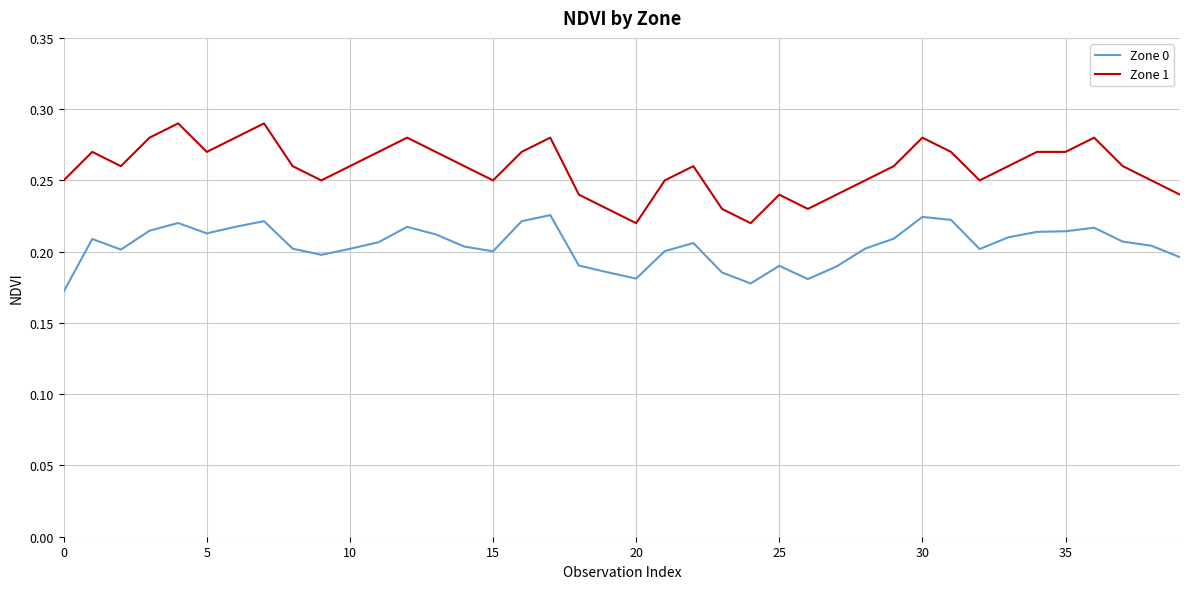

How many Zone 1 values are between 0 and 1?

40